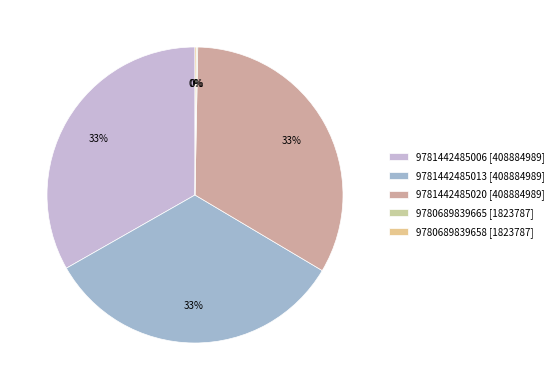

Which category has the smallest portion of the pie?

9780689839665